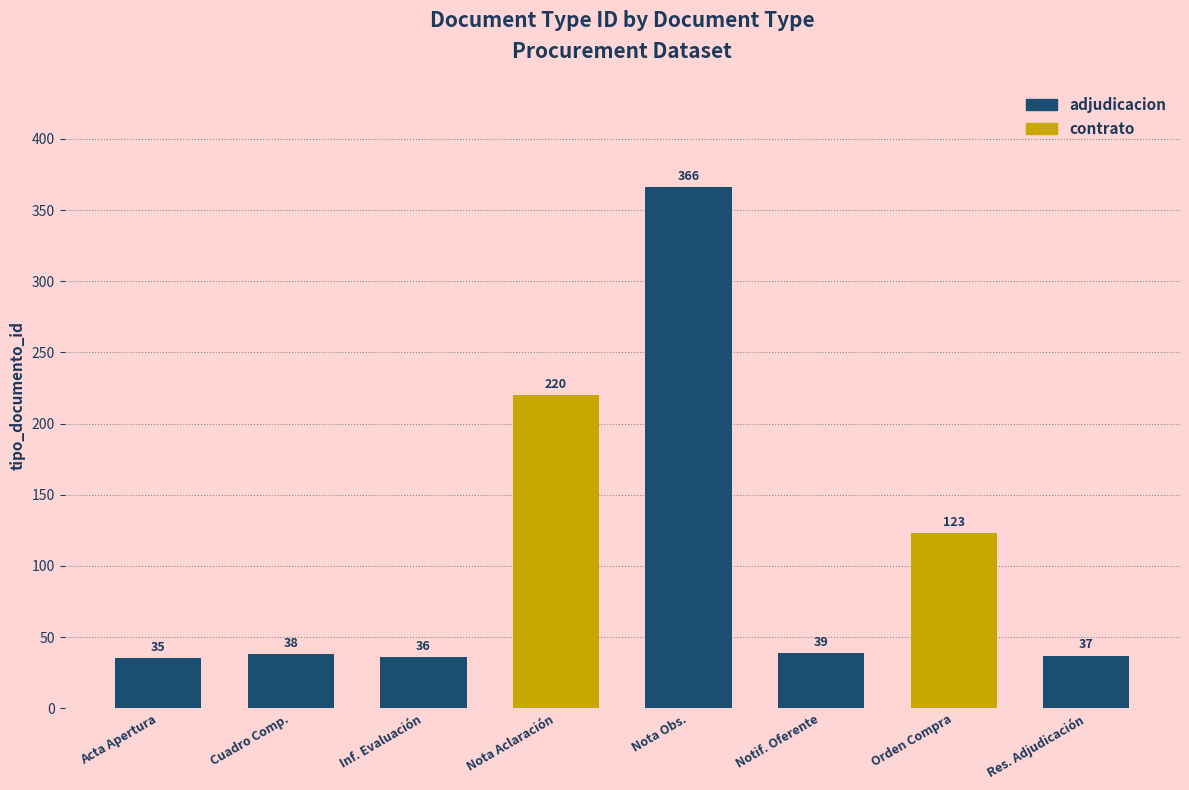

Reading left to right, list all the values displayed in this chart.

35	38	36	220	366	39	123	37